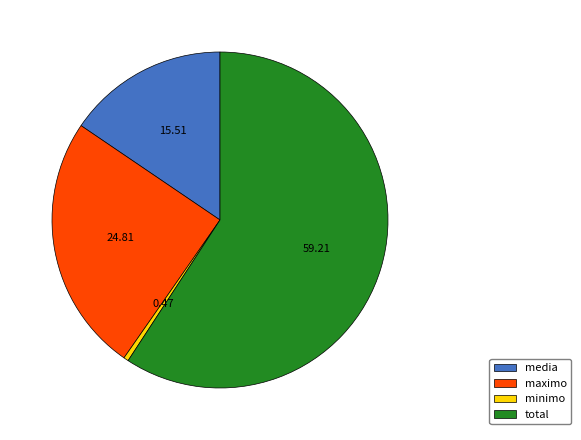

Which slice represents more than half of the pie?

total